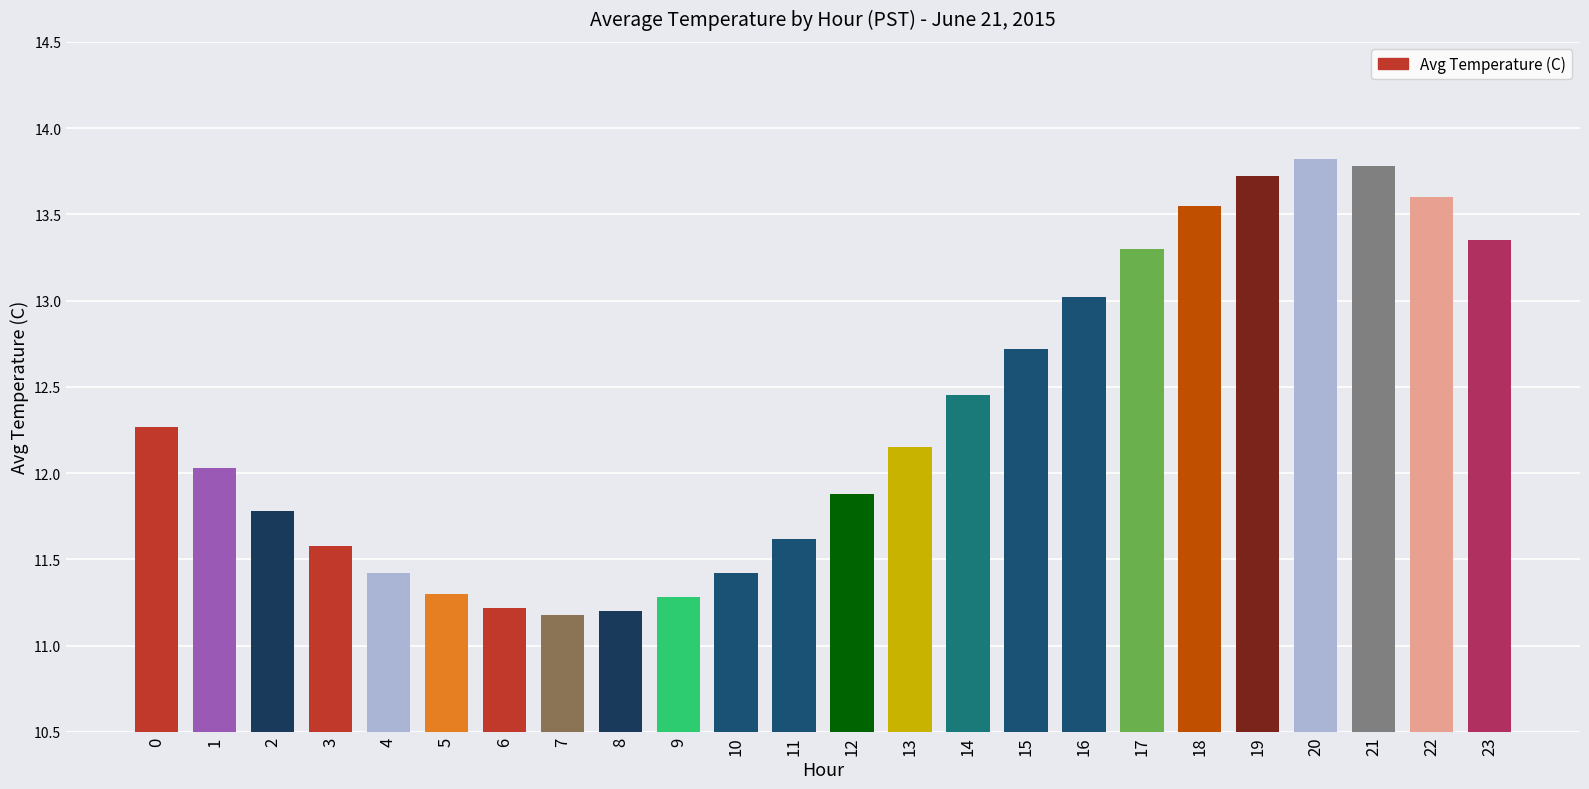

What is the smallest value displayed?

11.2